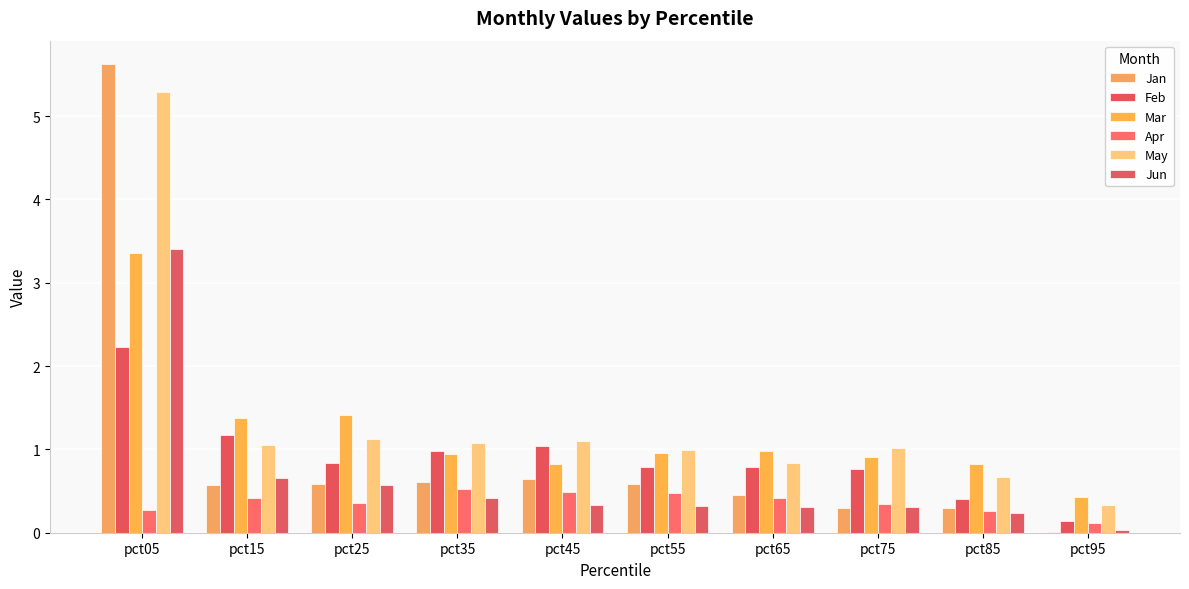

At how many categories does at least one series exceed 4?

1